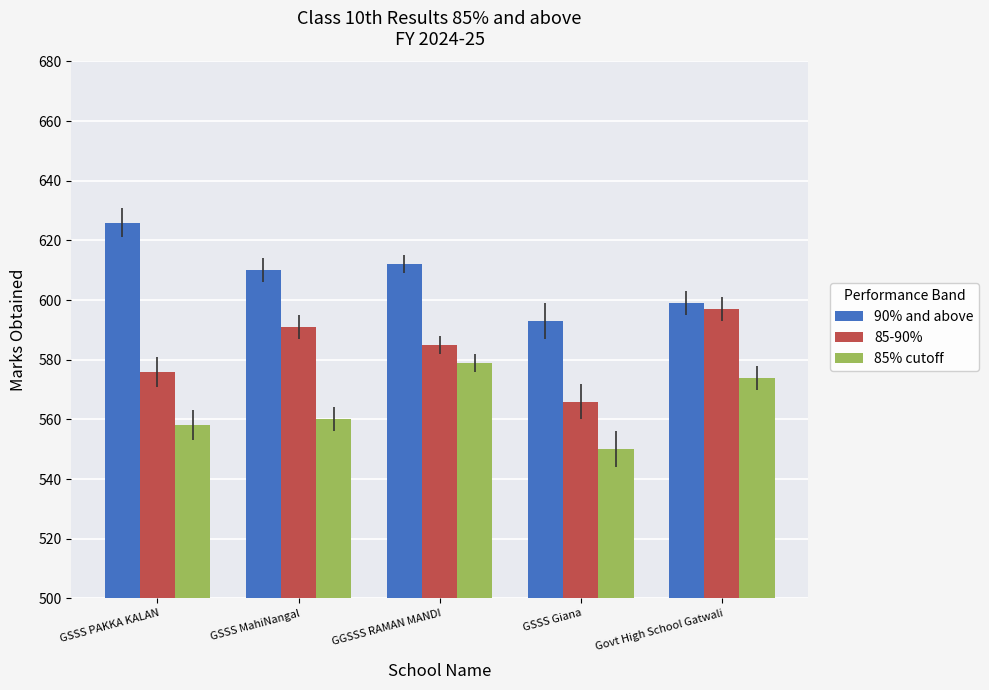

What is the difference between the maximum and second lowest values in the 85% cutoff series?

21